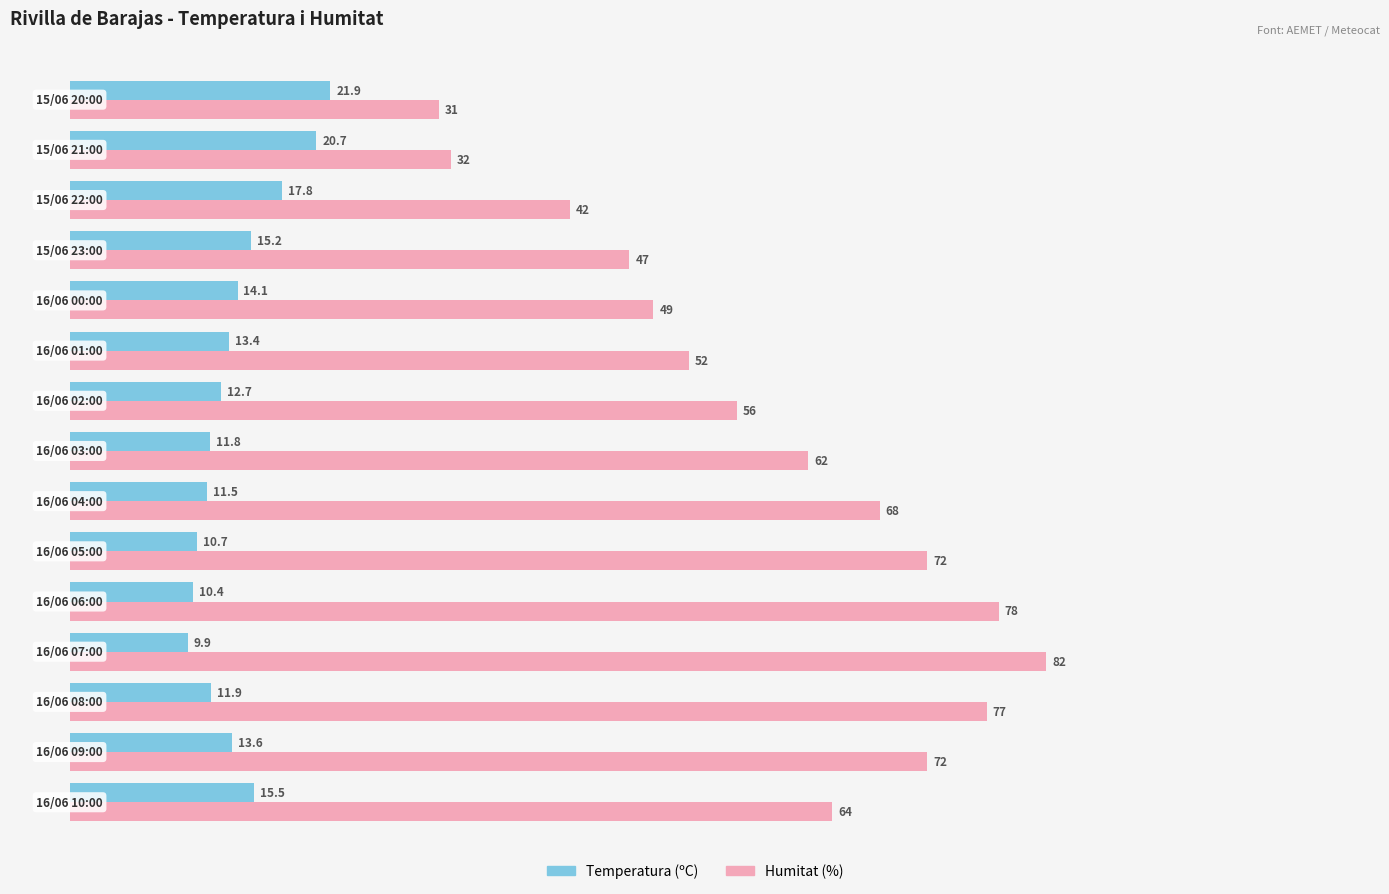

What is the maximum value for Temperatura (ºC)?

21.9